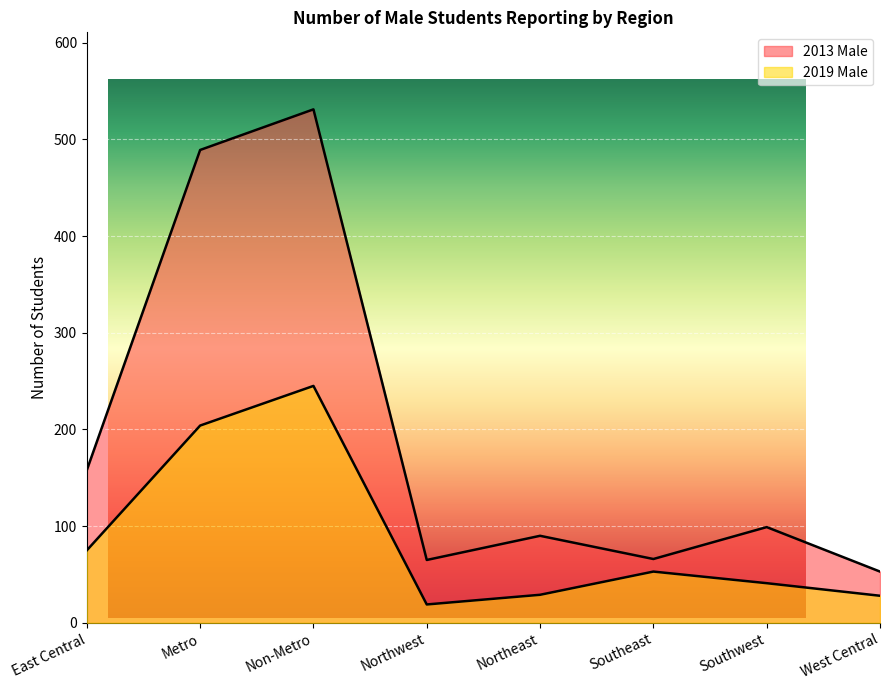

What are all the series names shown in the legend?

2013 Male, 2019 Male